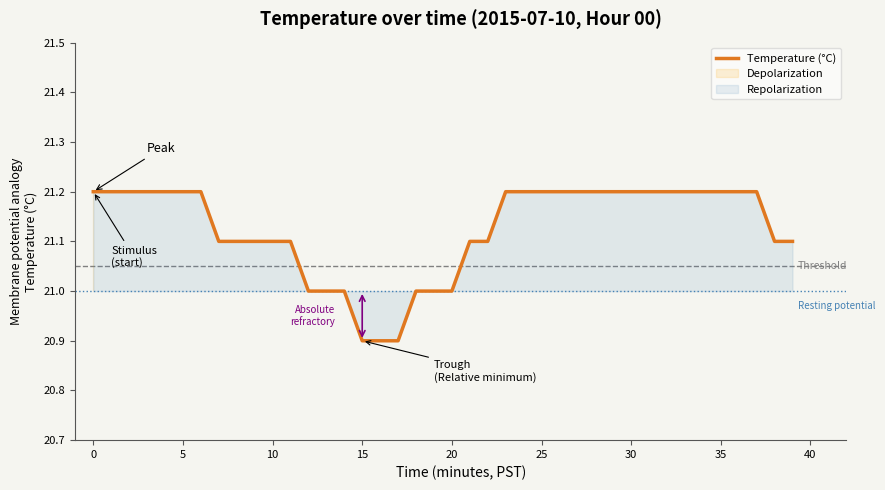

What is the label of the 19th point from the right?

21